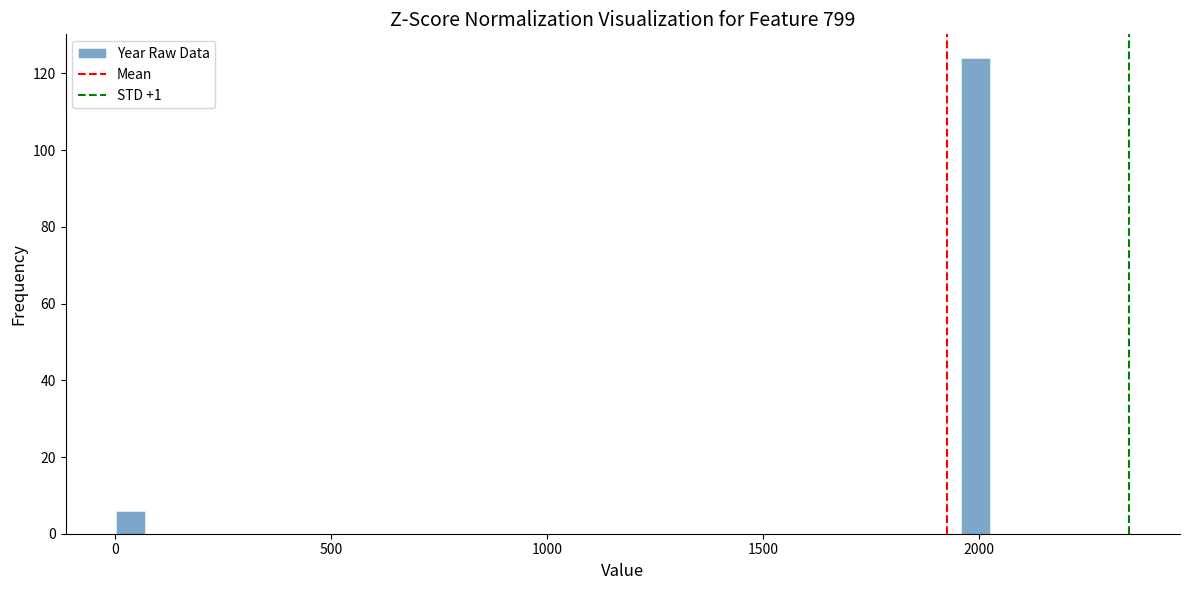

Read against the x-axis, roughly where is the centre of the tallest bar?

2000